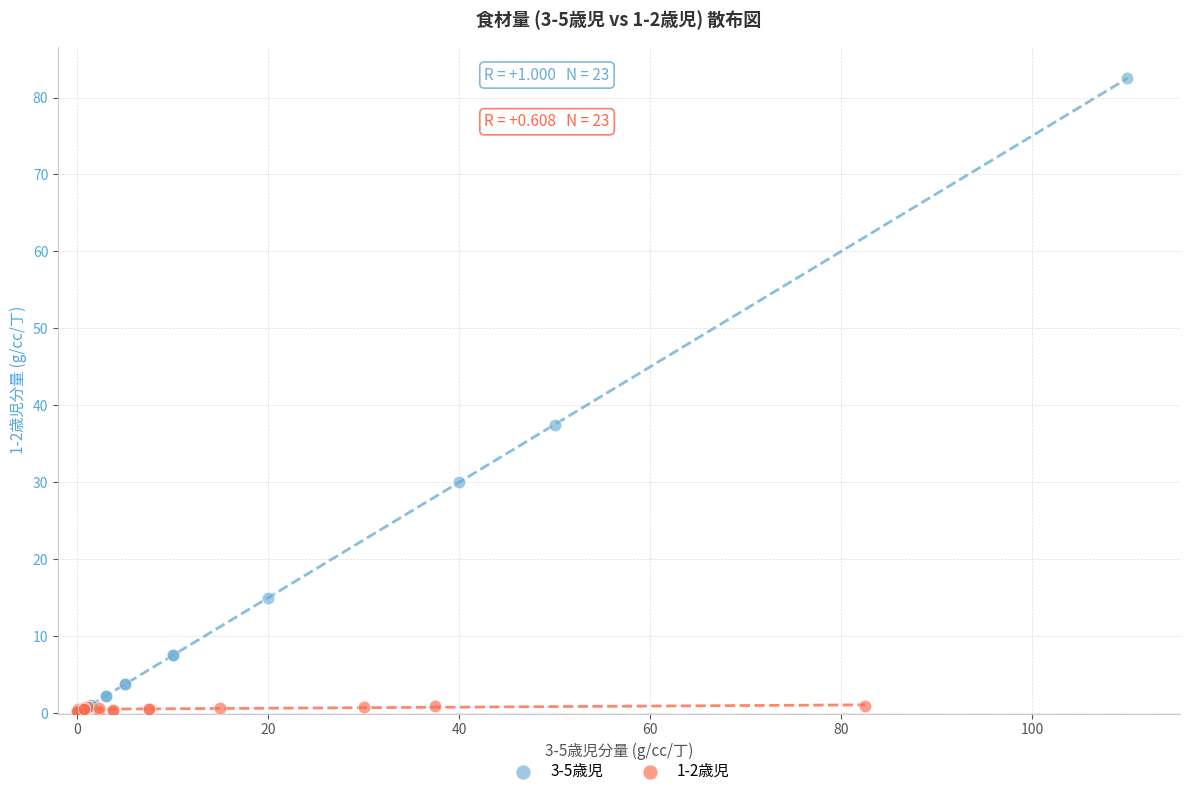

What are all the series names shown in the legend?

3-5歳児, 1-2歳児